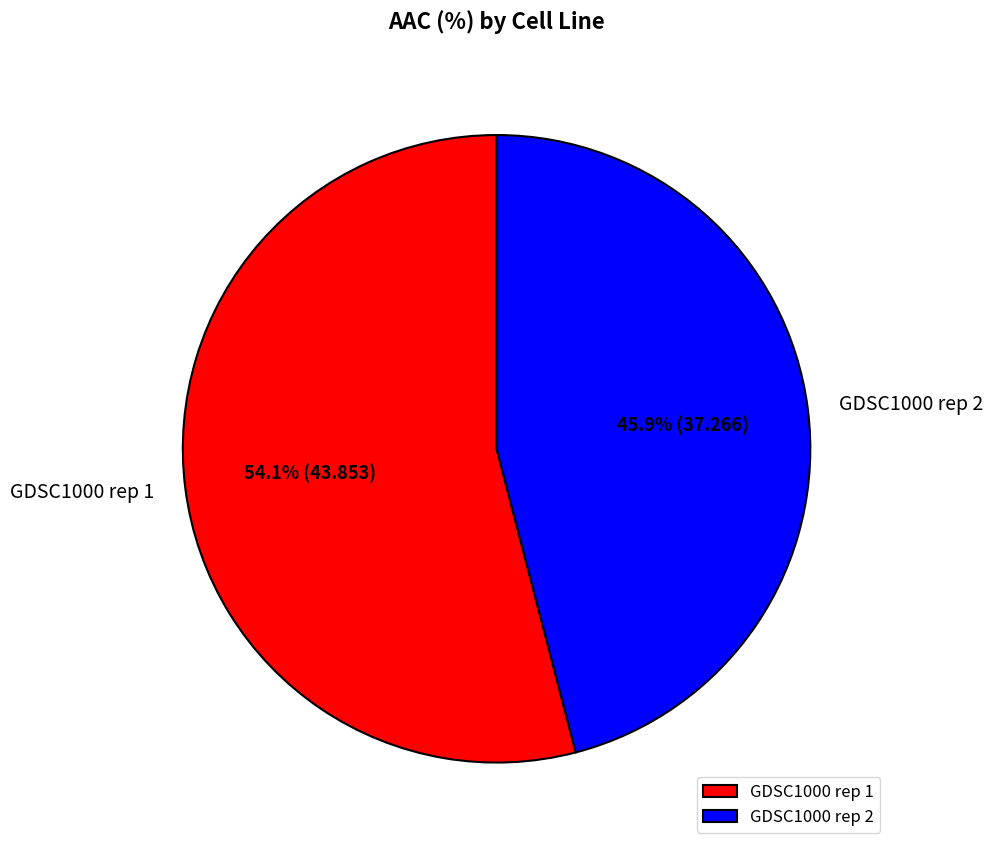

Count the number of slices in the pie.

2